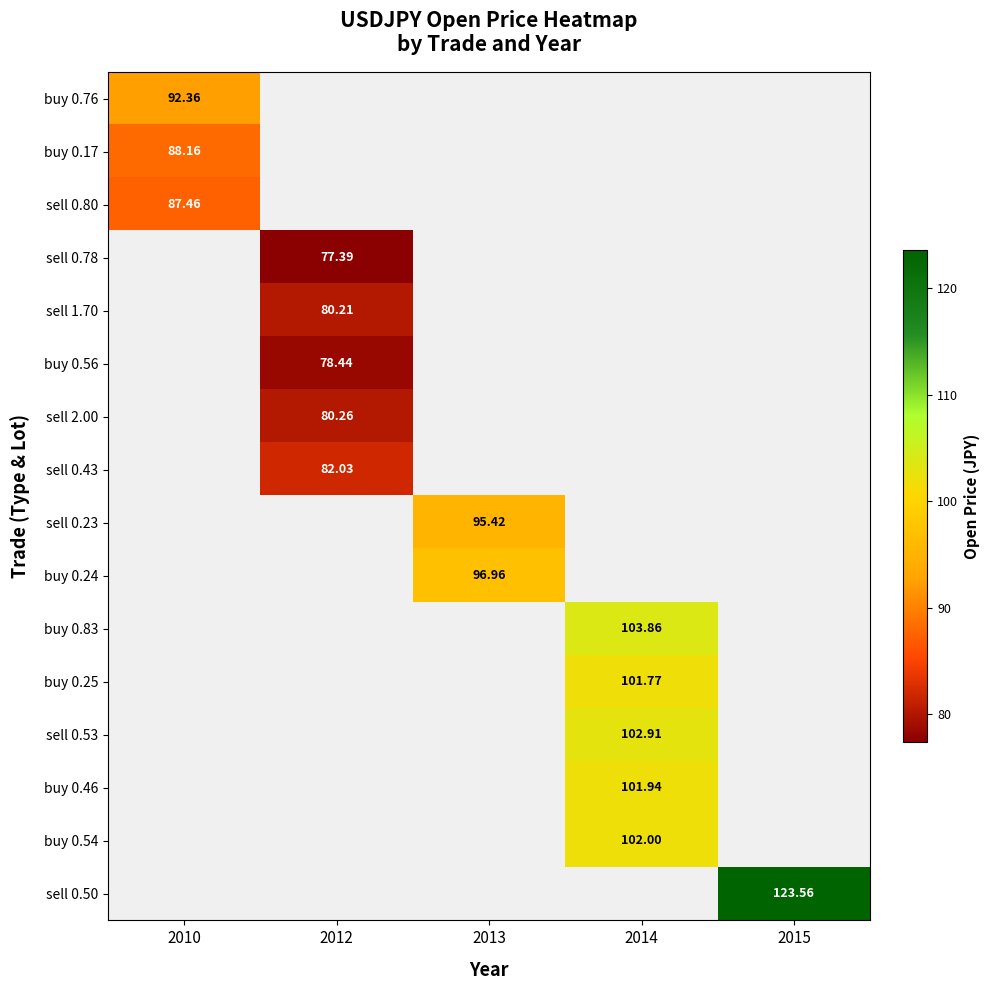

Count the number of categories in the chart.

5